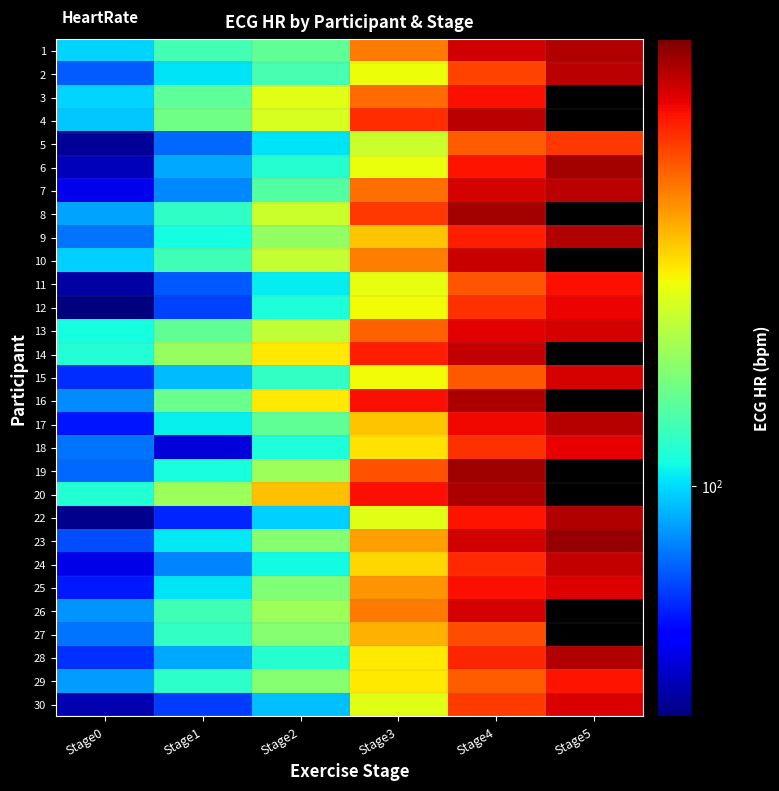

At which category is the sum across all series the highest?

Stage4